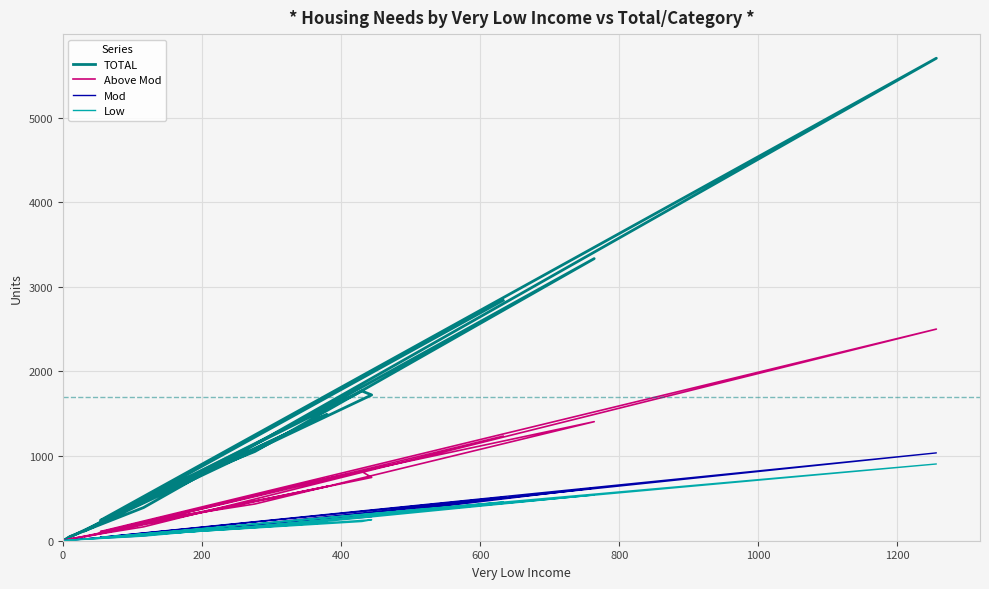

How many interior local peaks does the Mod series have?

5